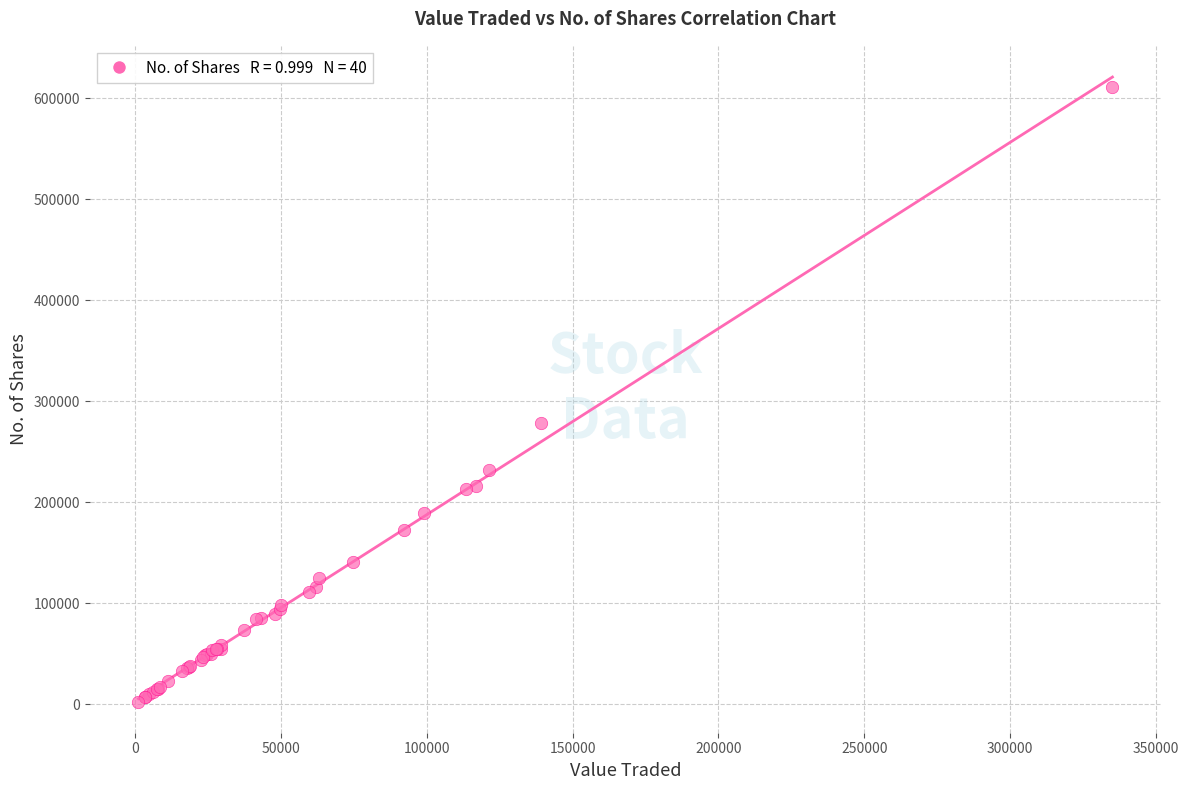

What Y value in the scatter plot is closest to 306711?

278620